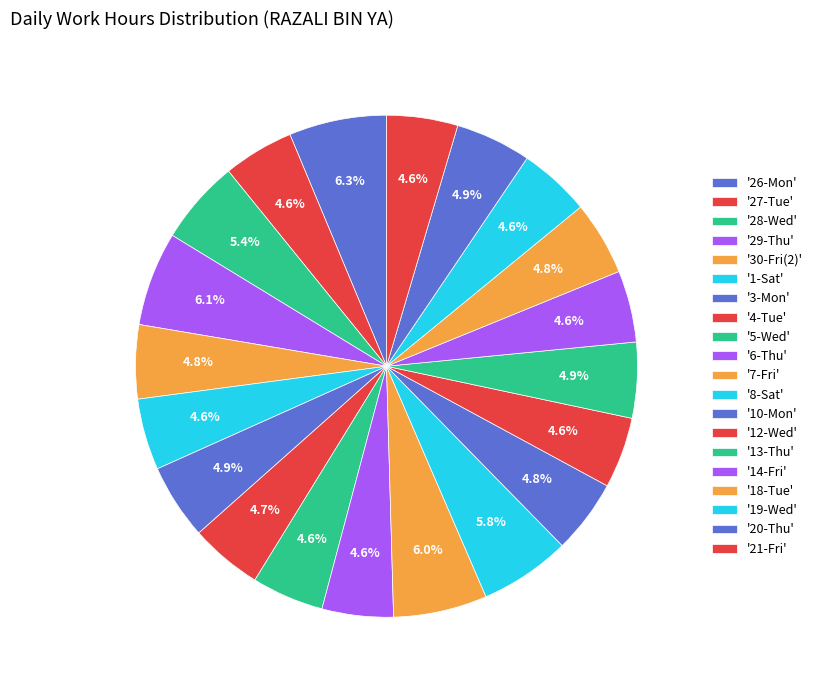

Which category has the biggest portion of the pie?

26-Mon